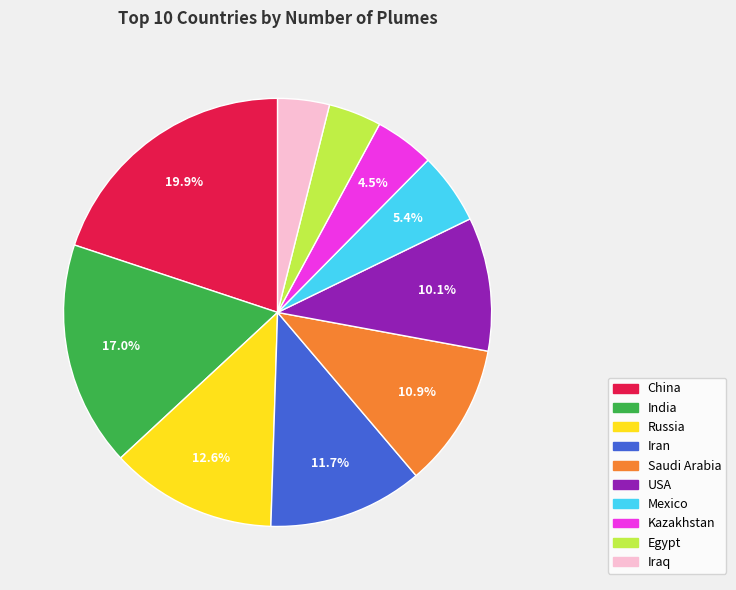

Is there a majority slice in this chart?

No